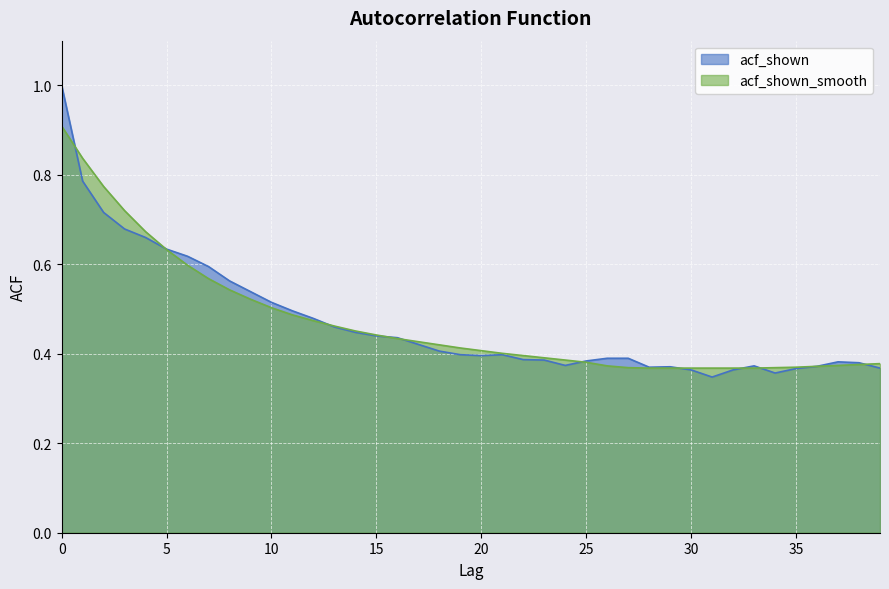

How many lines are shown in the chart?

2